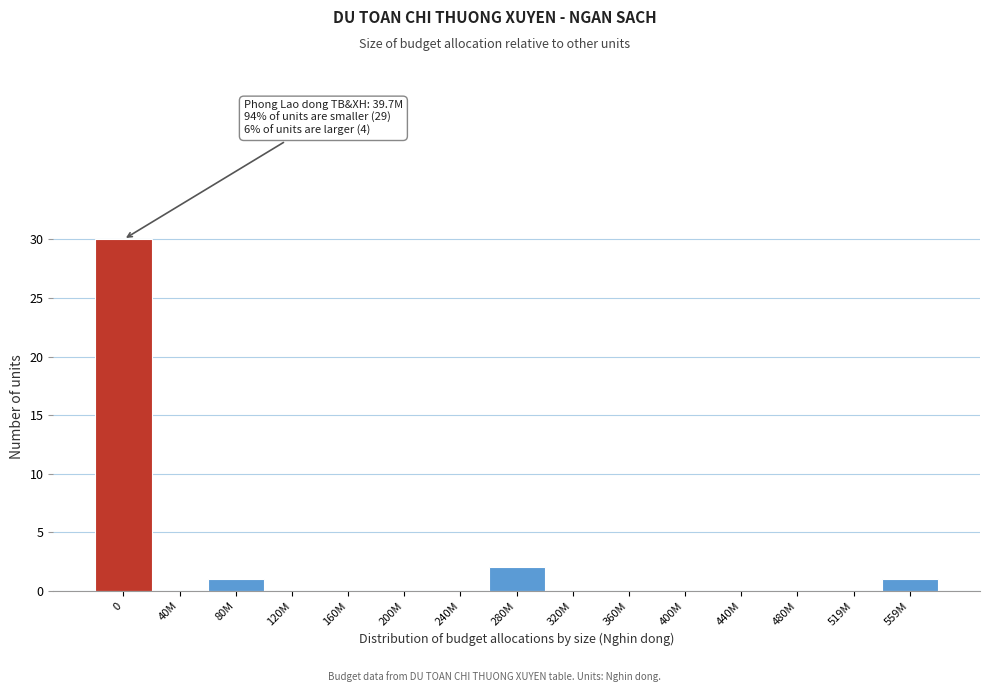

Reading right to left, transcribe all the data shown in this chart.

559M=1	519M=0	480M=0	440M=0	400M=0	360M=0	320M=0	280M=2	240M=0	200M=0	160M=0	120M=0	80M=1	40M=0	0=30